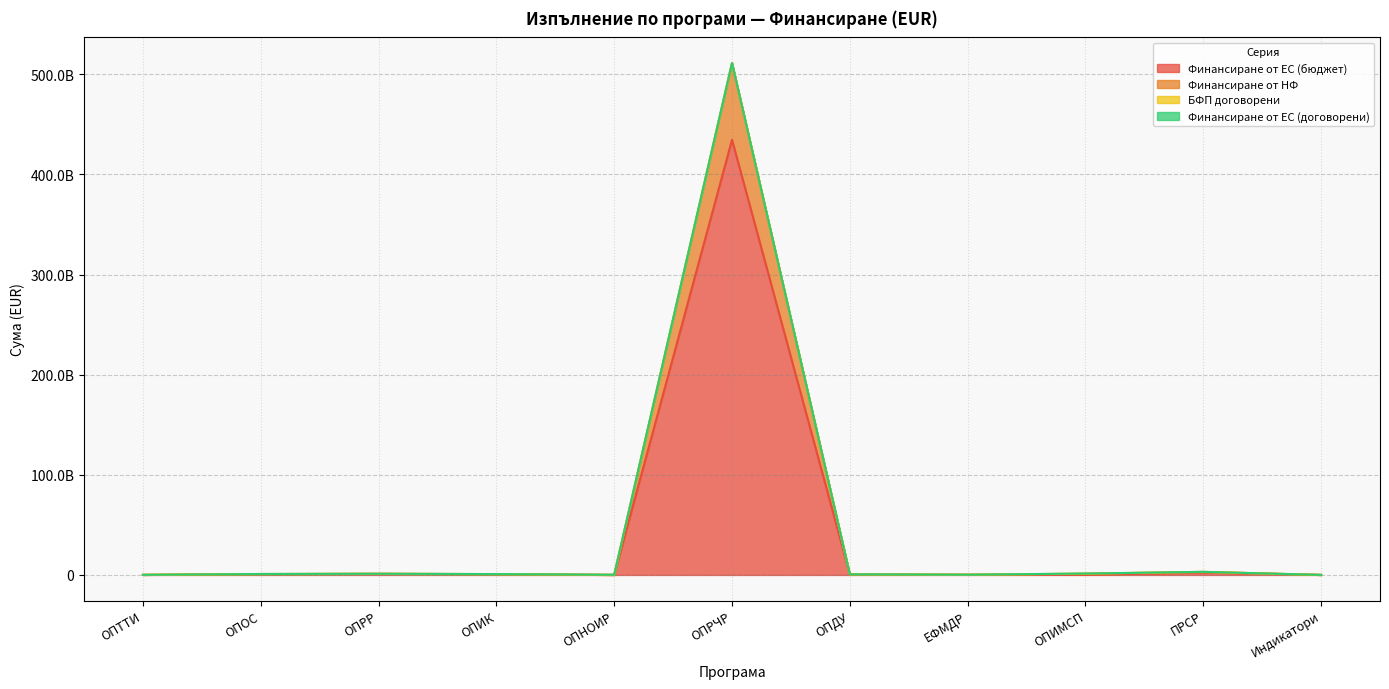

Where does the Финансиране от ЕС (бюджет) series first go above 472433702?

ОПОС